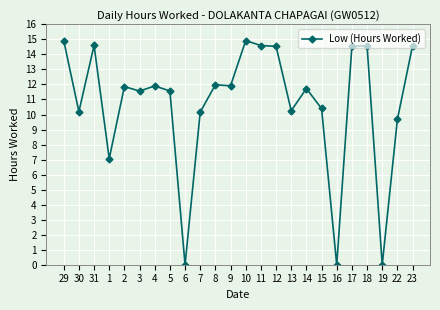

At which label does the data first exceed 11?

29